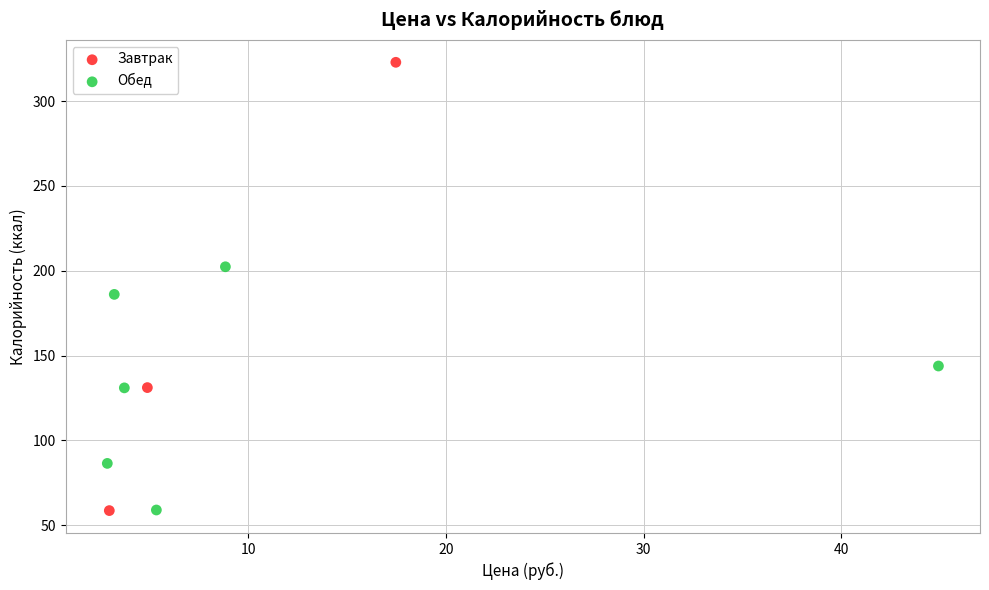

Which series has the widest spread of Y values?

Завтрак